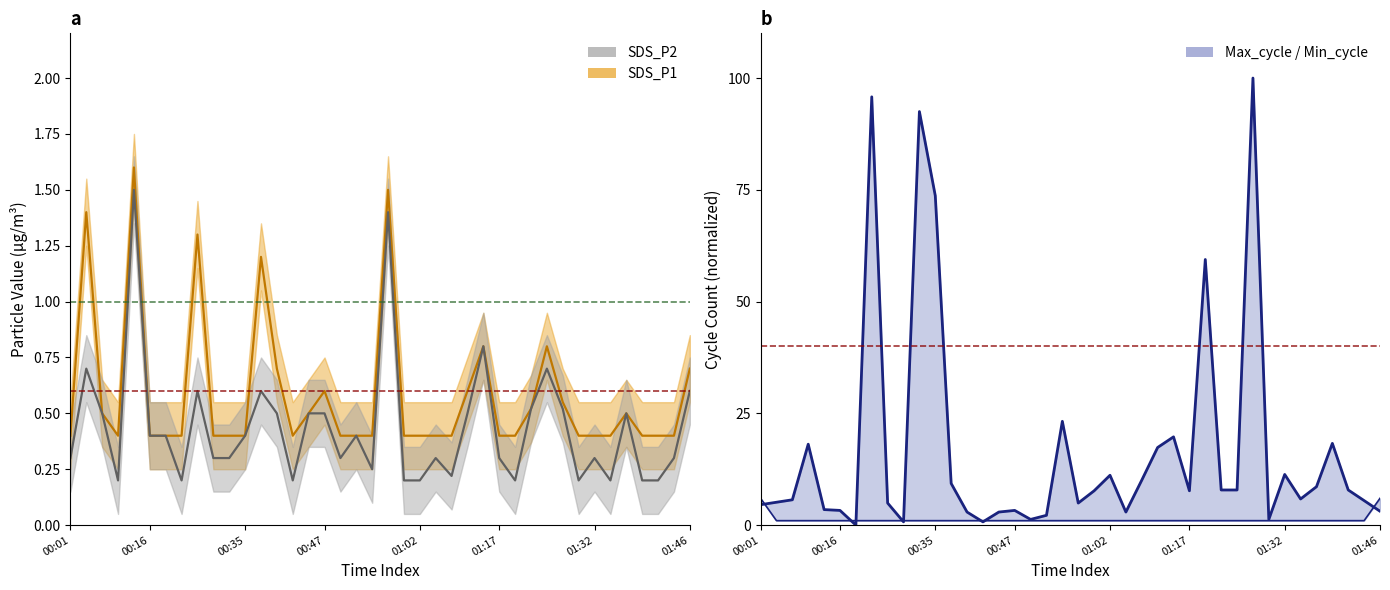

Rank the categories by SDS_P2 value from highest to lowest.

00:11, 00:57, 01:14, 00:04, 01:24, 00:24, 00:37, 01:46, 01:22, 01:26, 00:06, 00:39, 00:44, 00:47, 01:09, 01:37, 00:16, 00:19, 00:35, 00:52, 00:01, 00:31, 00:32, 00:49, 01:04, 01:17, 01:32, 01:44, 00:54, 01:07, 00:09, 00:21, 00:42, 00:59, 01:02, 01:19, 01:29, 01:34, 01:39, 01:42